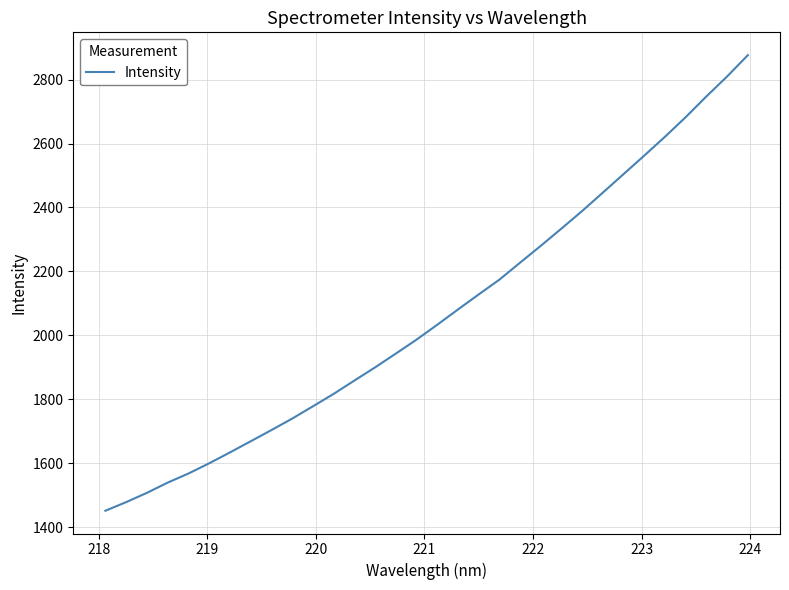

What is the greatest value displayed?

2876.7